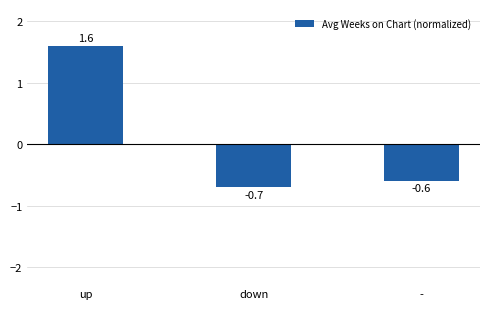

What is the change in value from down to -?

+0.1